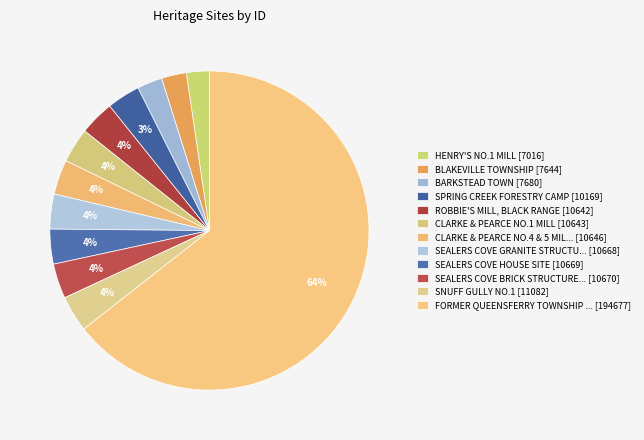

To the nearest percent, what is the average slice percentage?

8%